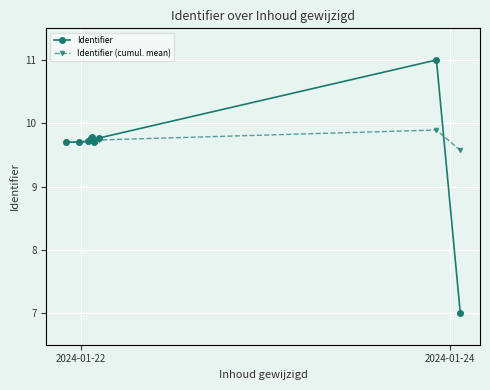

What is the value of the Identifier (cumul. mean) point at the 2nd from the left?

9.7